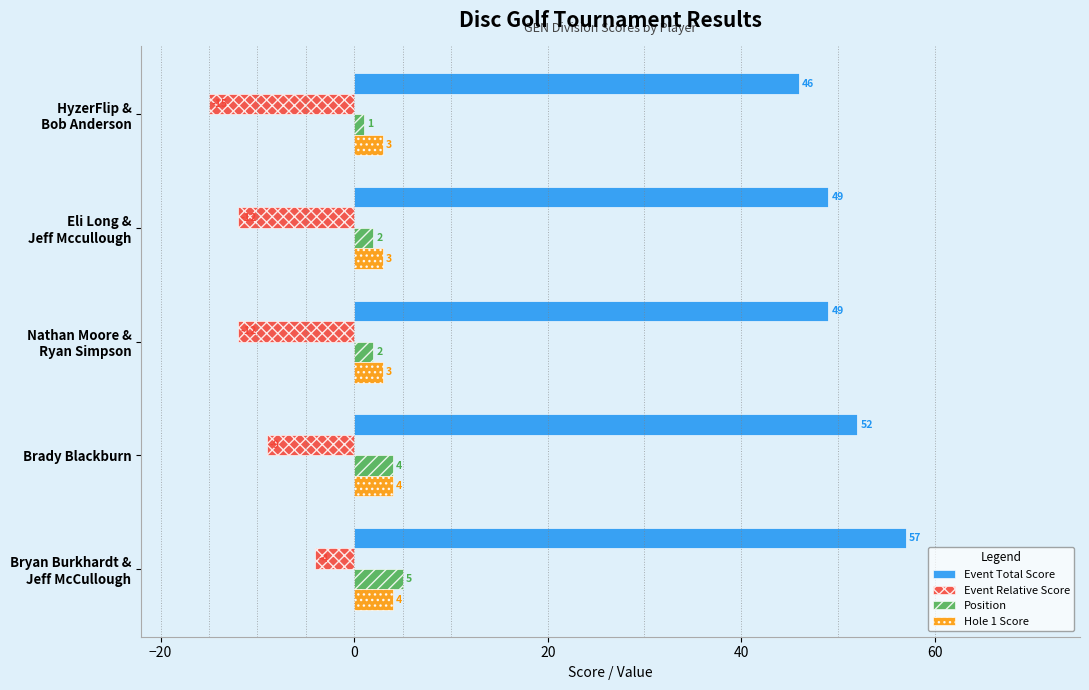

What is the maximum value for Hole 1 Score?

4